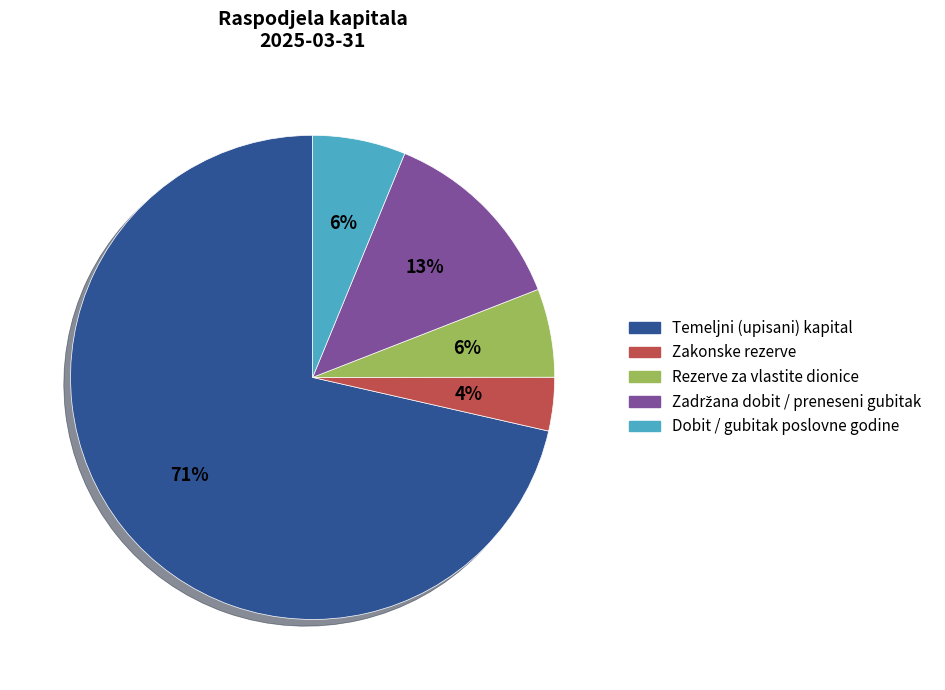

How many segments does this pie chart have?

5